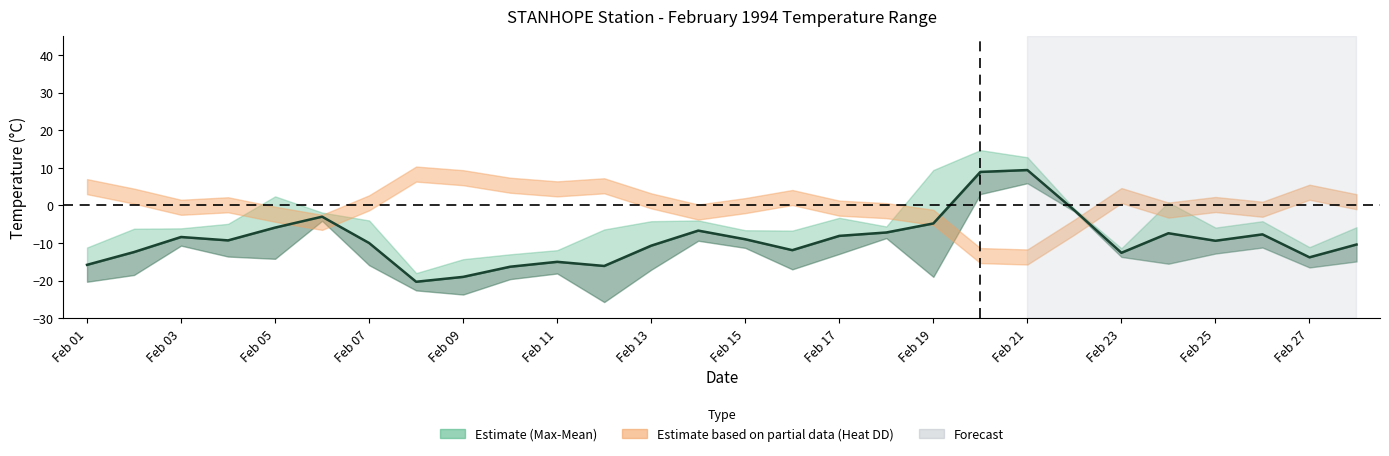

Reading left to right, extract all data points from this chart.

-15.8	-12.4	-8.4	-9.3	-5.9	-3.0	-10.0	-20.3	-19.0	-16.3	-15.0	-16.1	-10.7	-6.7	-9.0	-11.9	-8.1	-7.2	-4.8	8.9	9.4	-1.3	-12.6	-7.4	-9.4	-7.7	-13.8	-10.4